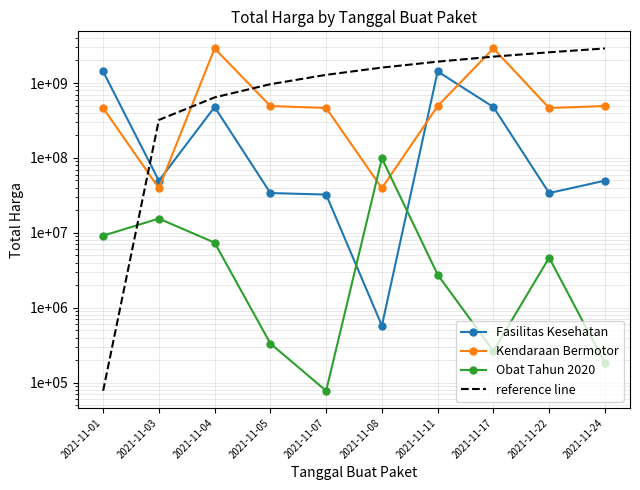

What is the average value of the Fasilitas Kesehatan series?

400741495.5